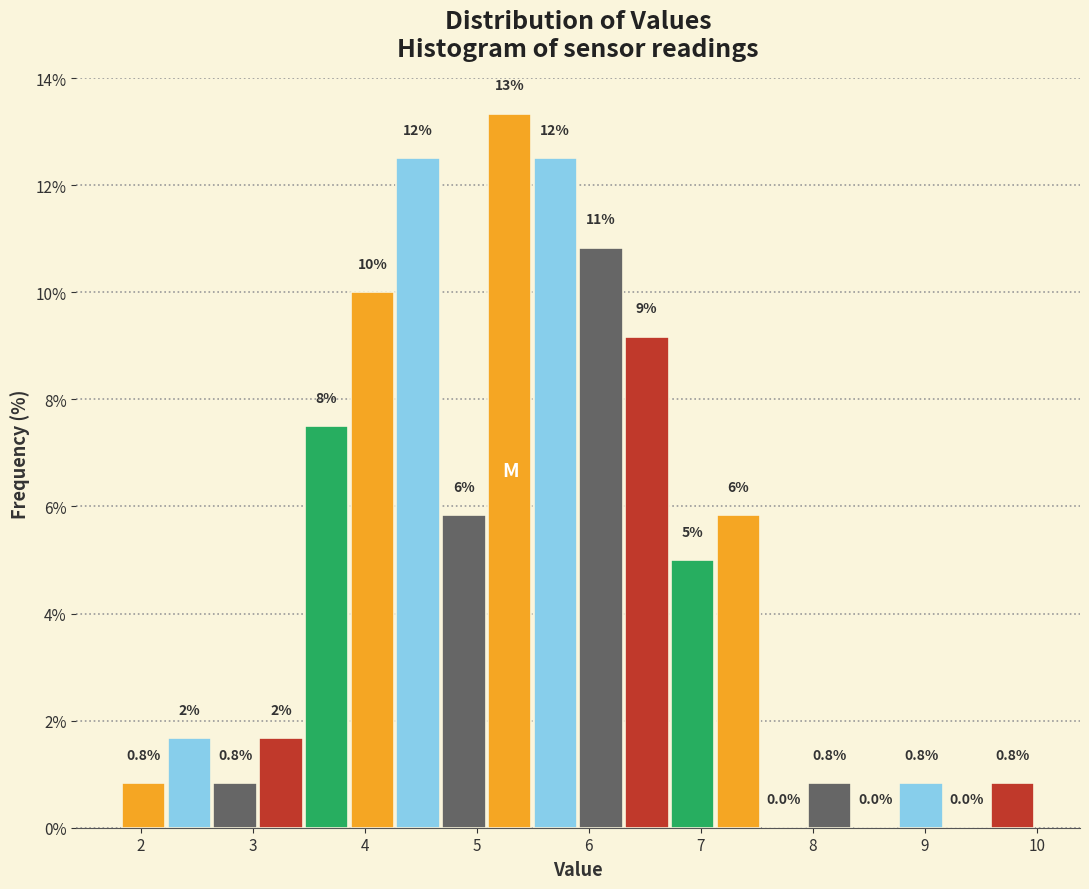

Over which range of the x-axis is the bar tallest?

5.1 to 5.5